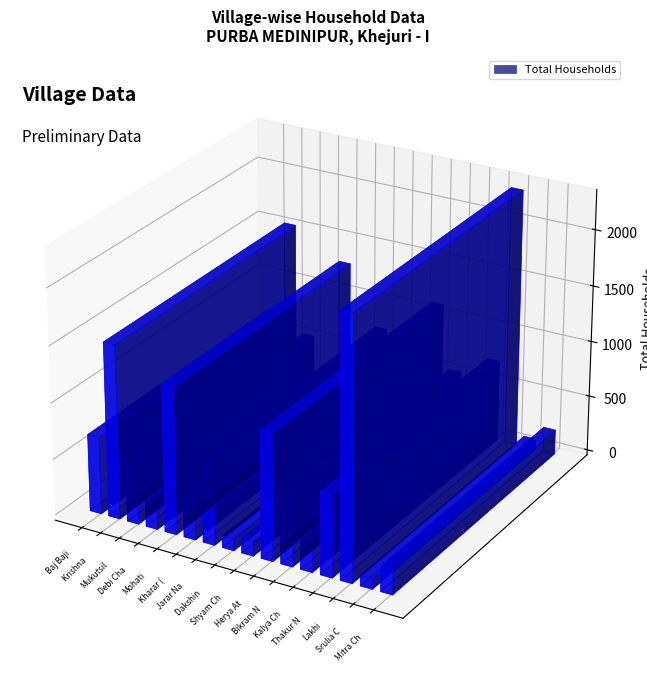

What is the spread (max minus min) of values at Mitra Chak?

220